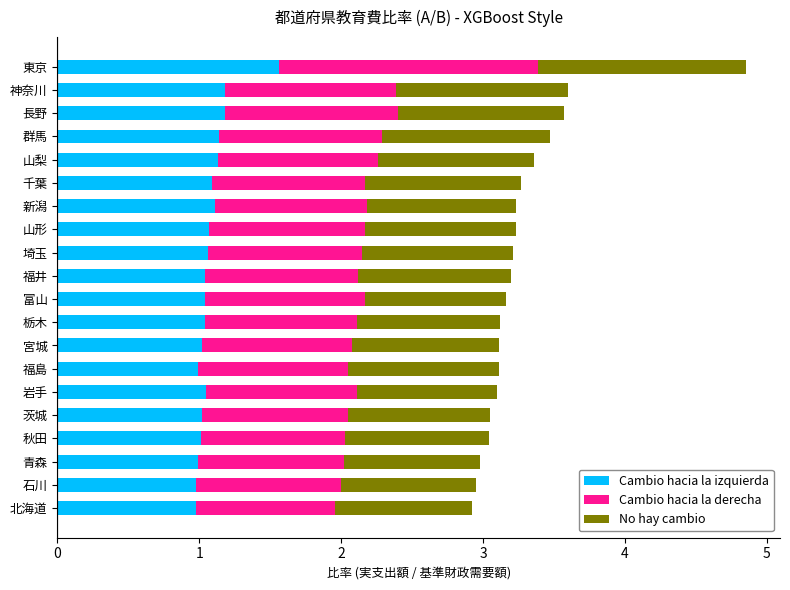

At which category is the sum across all series the highest?

東京